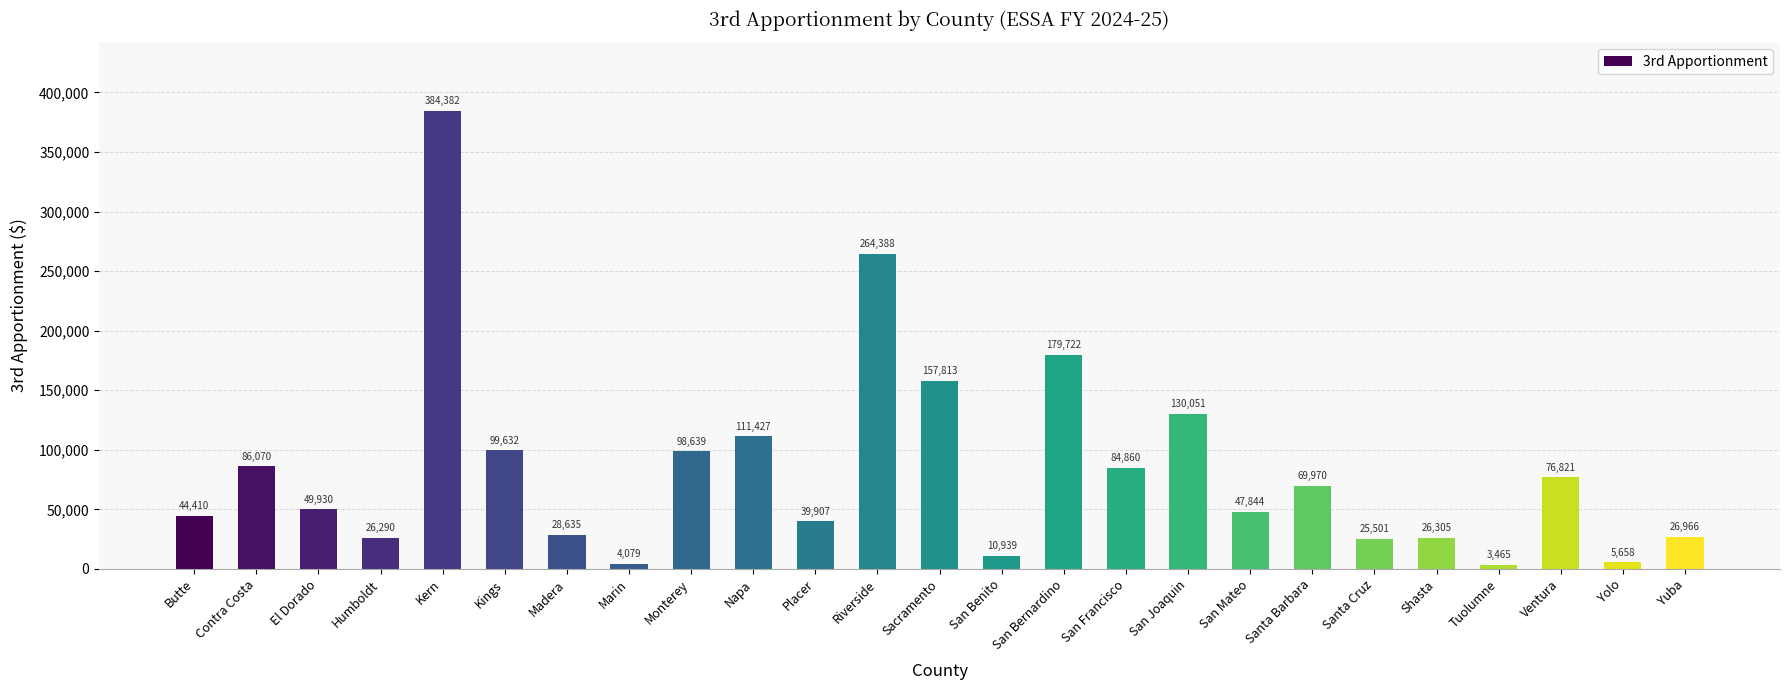

Reading left to right, transcribe all the data shown in this chart.

44410	86070	49930	26290	384382	99632	28635	4079	98639	111427	39907	264388	157813	10939	179722	84860	130051	47844	69970	25501	26305	3465	76821	5658	26966